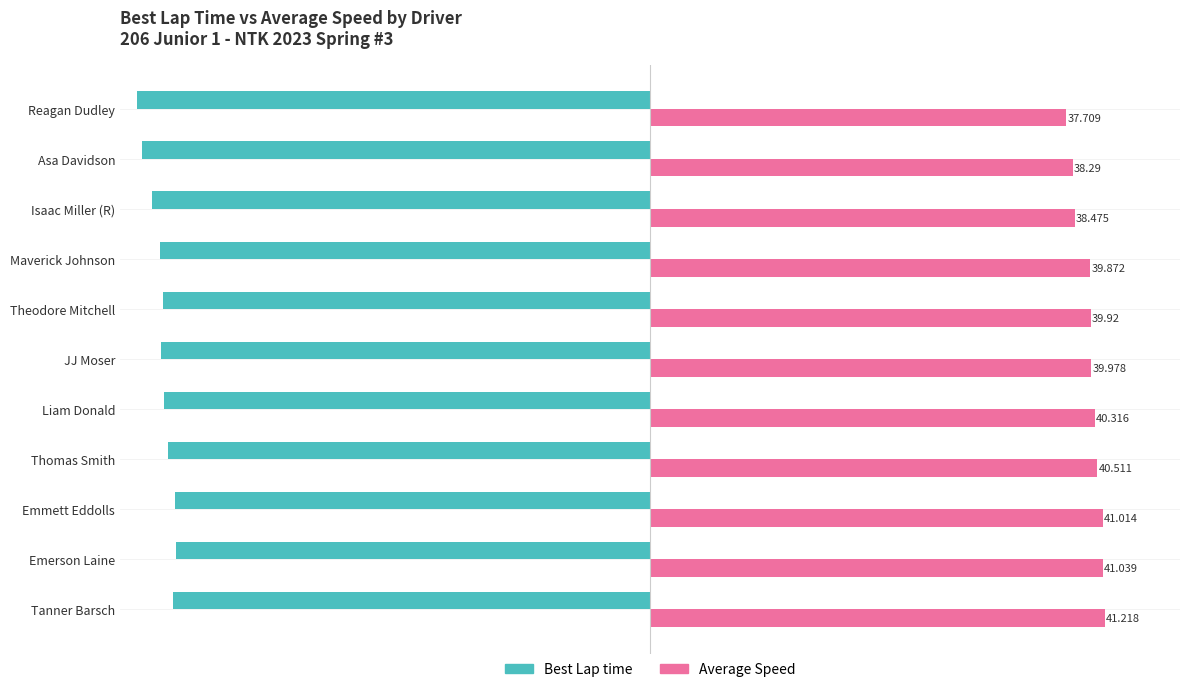

Which series has the largest range (max minus min)?

Average Speed